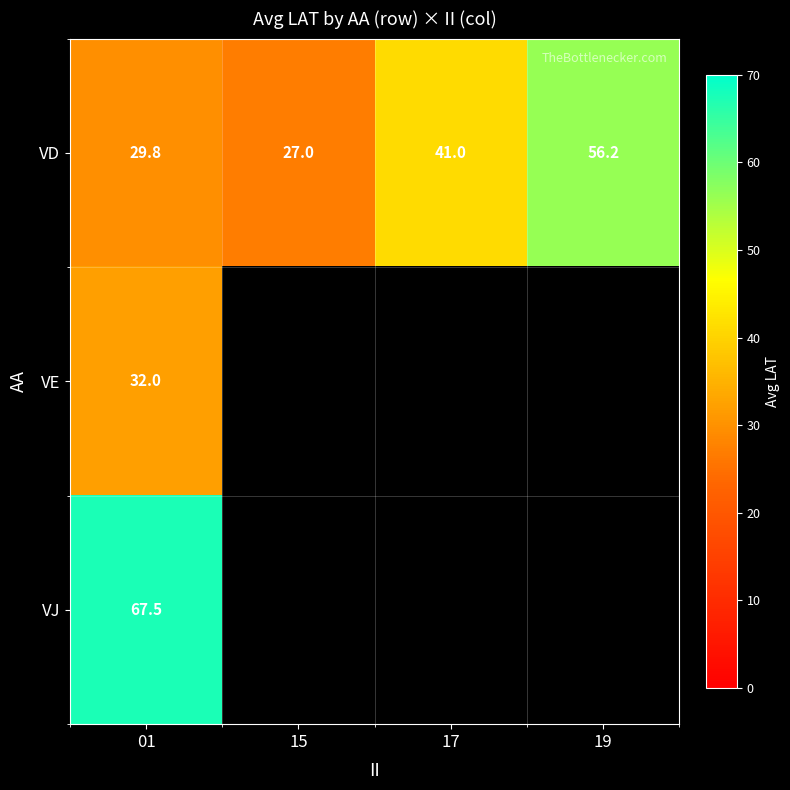

Rank the series at 01 from highest to lowest value.

VJ, VE, VD